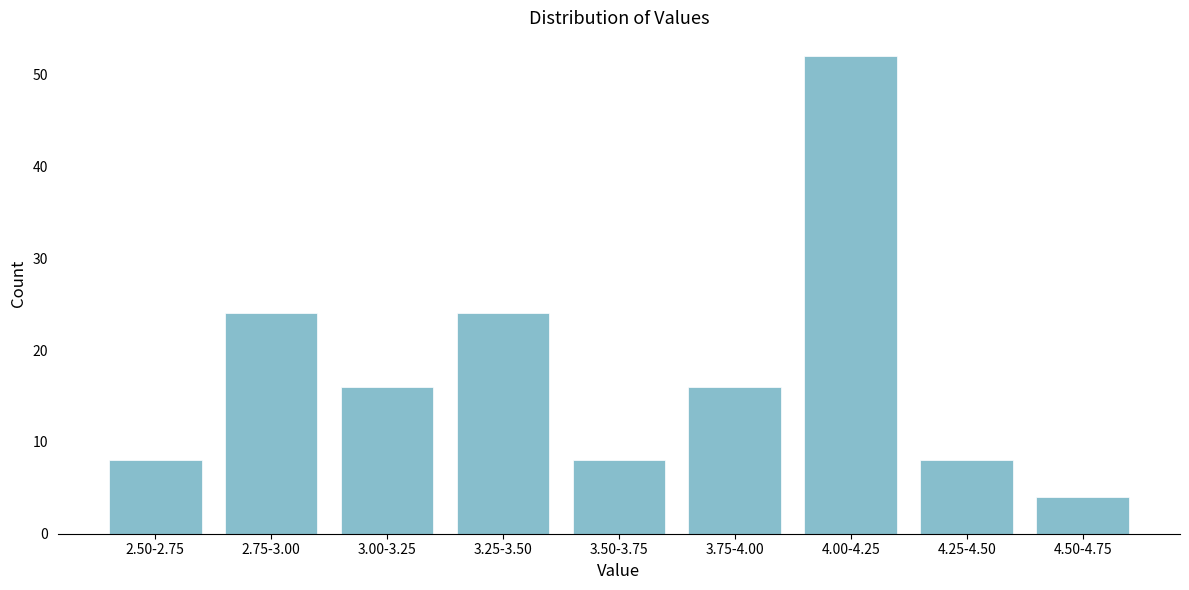

Reading right to left, what are all the values shown in this chart?

4.50-4.75=4	4.25-4.50=8	4.00-4.25=52	3.75-4.00=16	3.50-3.75=8	3.25-3.50=24	3.00-3.25=16	2.75-3.00=24	2.50-2.75=8